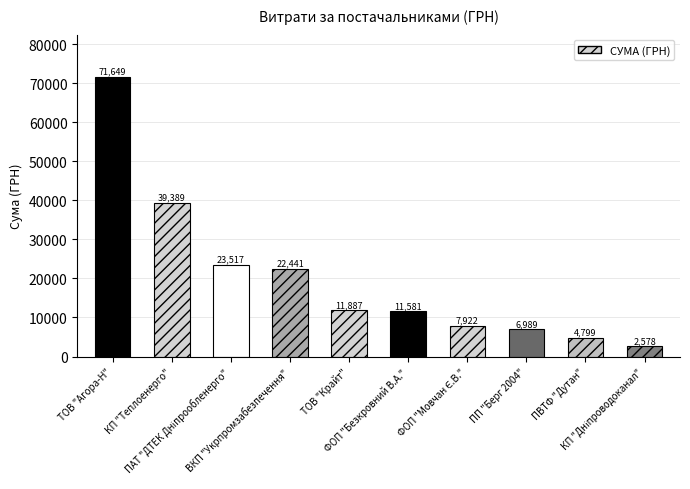

Is it true that the value at ПП "Берг 2004" is 6988.9?

True